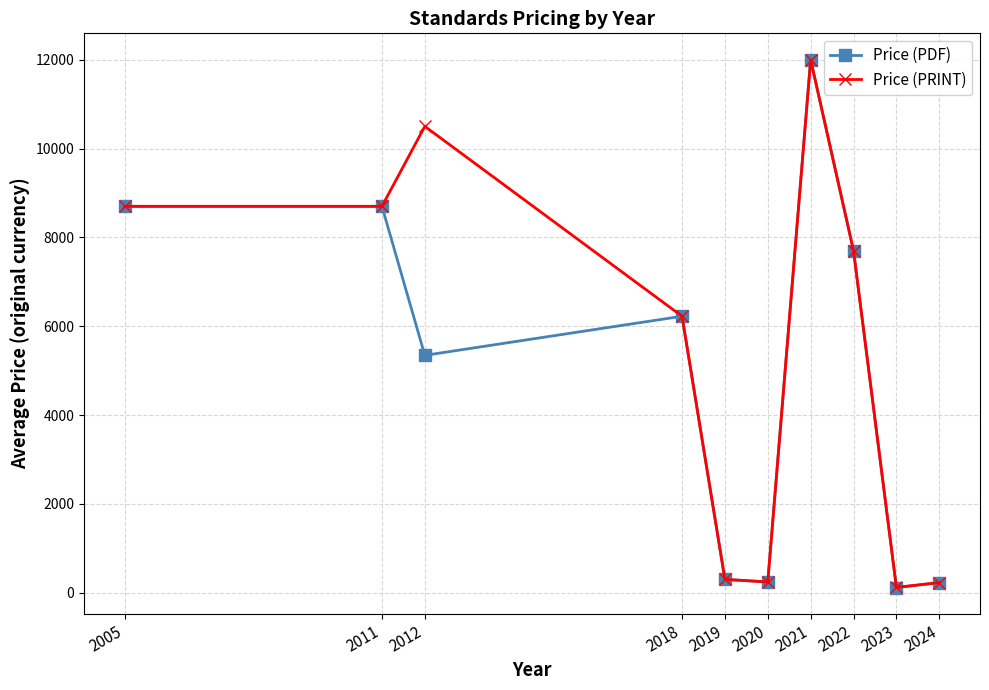

What is the difference between the second highest and second lowest values in the Price (PRINT) series?

10269.9